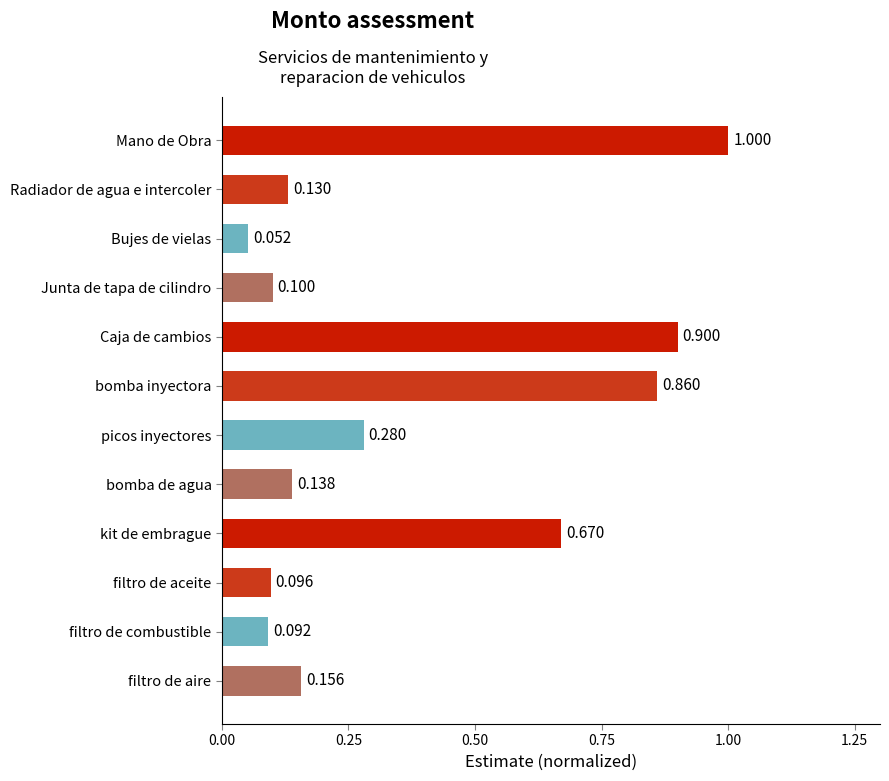

Where is the data nearest to the value 0?

Bujes de vielas